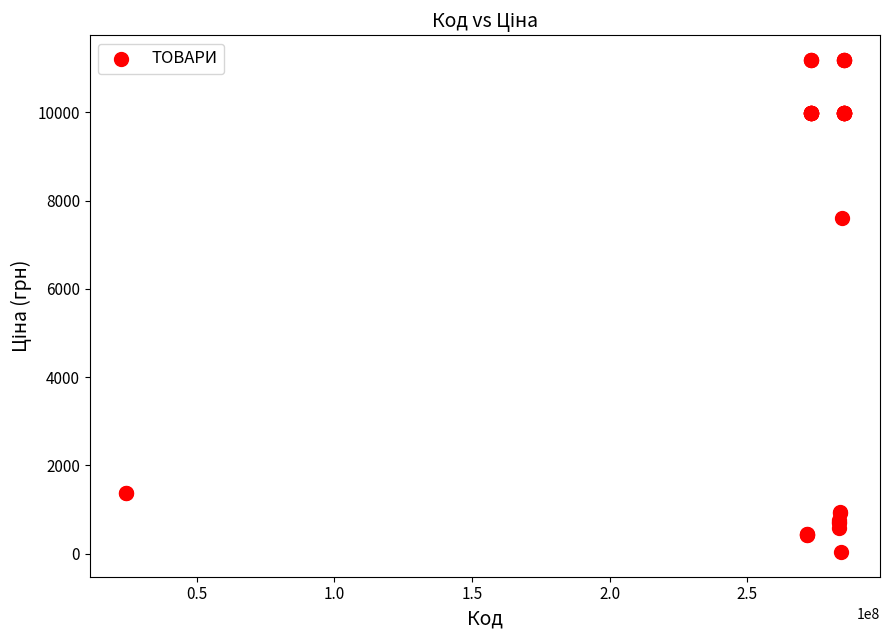

What Y value in the scatter plot is closest to 5610?

7596.5